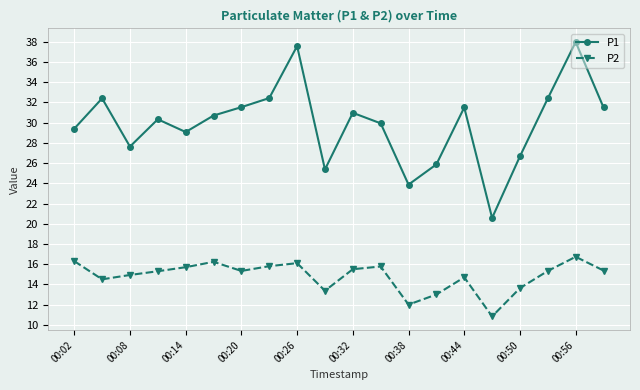

How many data points does each series have?

20